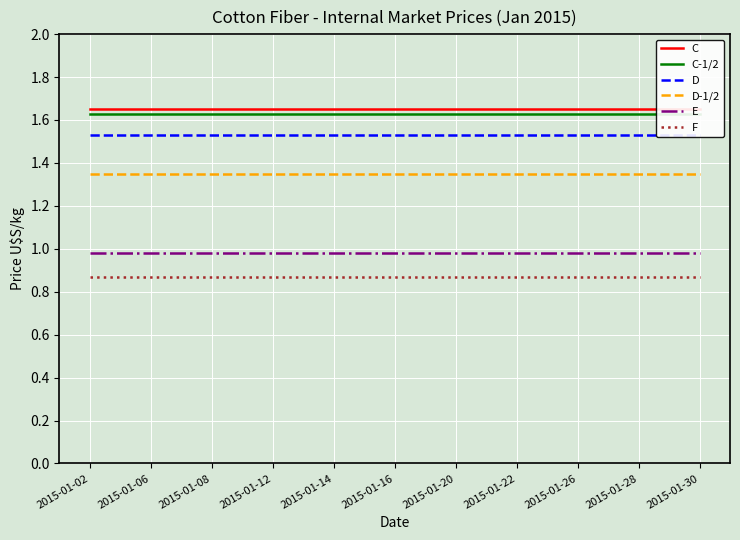

The F series shows 0.2 at 2015-01-08. True or false?

False